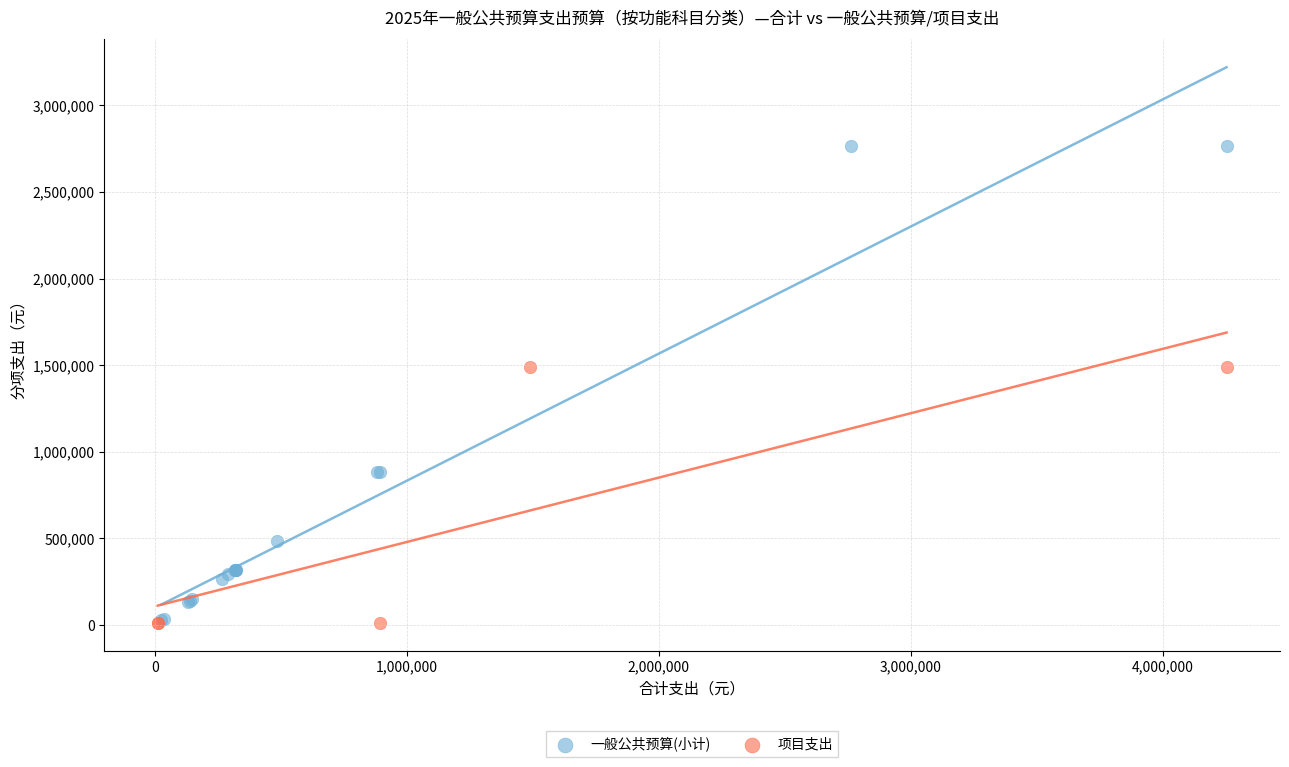

Which series has the widest spread of Y values?

一般公共预算(小计)